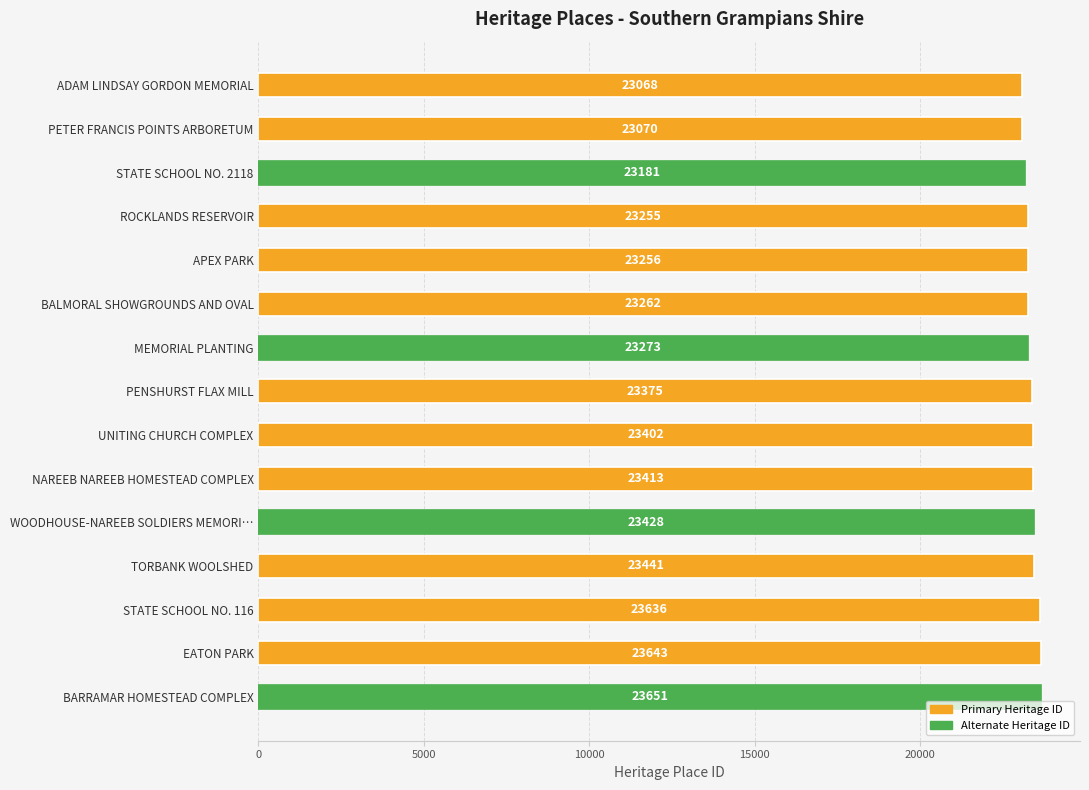

Between MEMORIAL PLANTING and ROCKLANDS RESERVOIR, which is larger?

MEMORIAL PLANTING